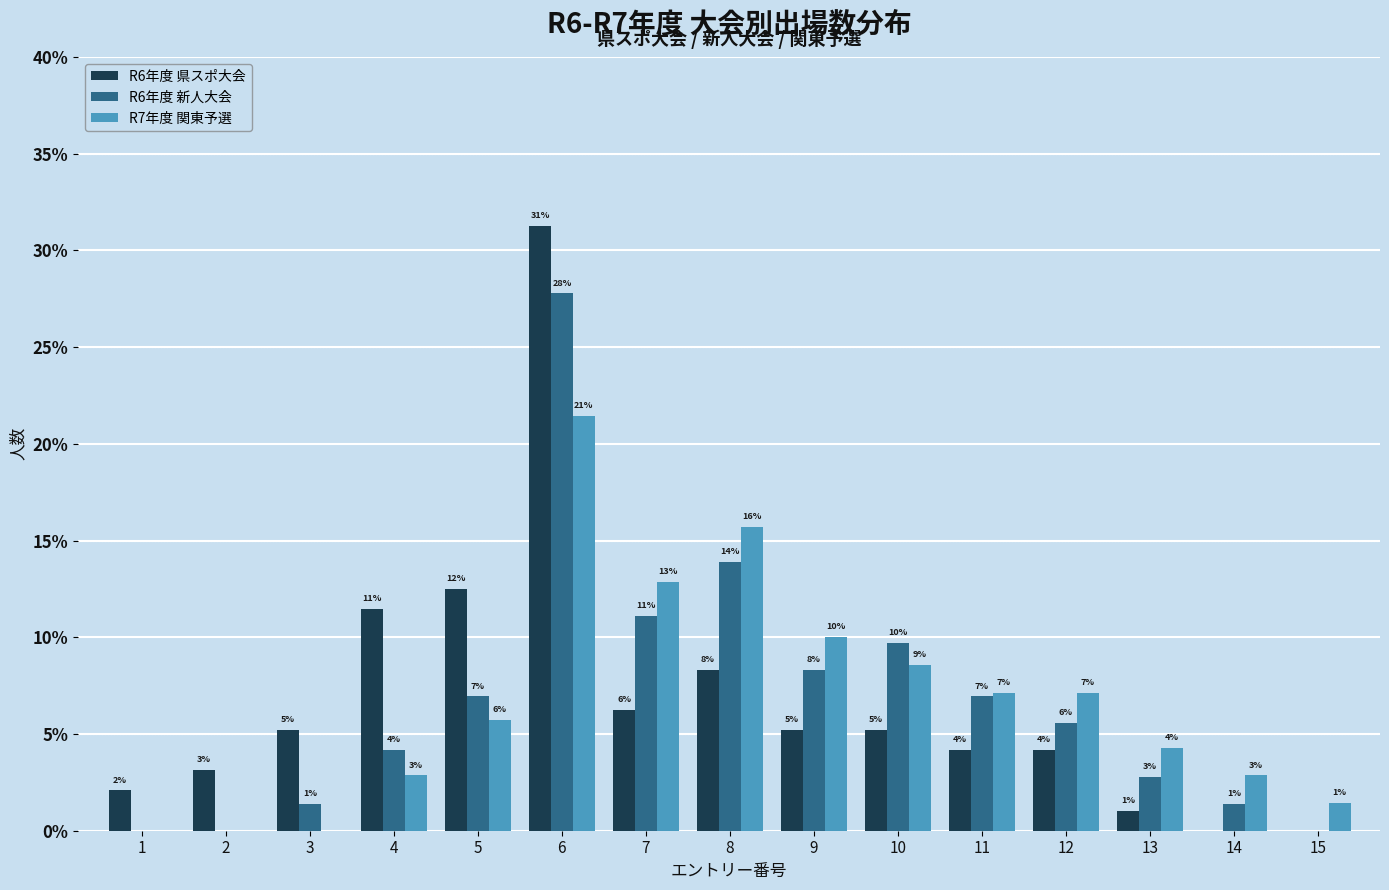

What are all the series names shown in the legend?

R6年度 県スポ大会, R6年度 新人大会, R7年度 関東予選